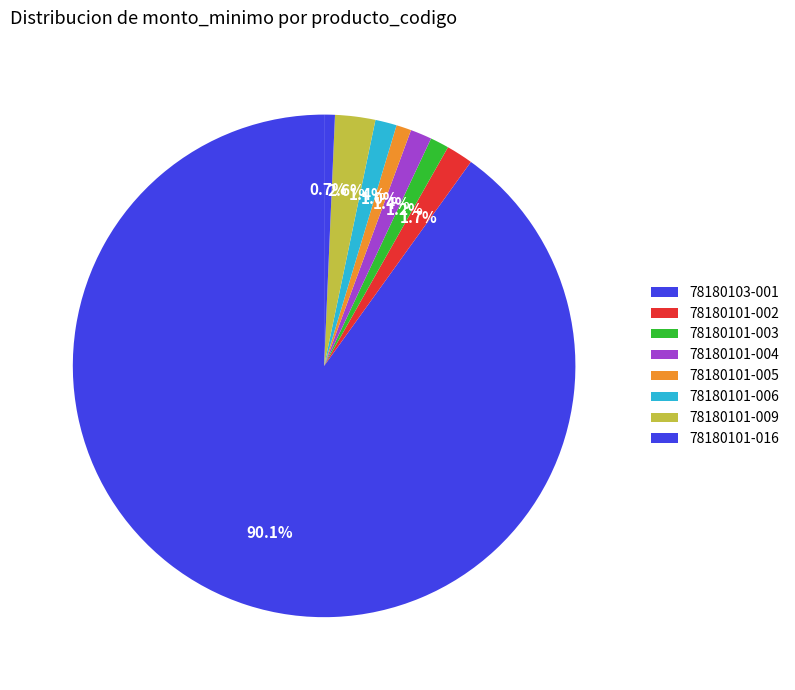

What percentage is the 78180101-005 slice, to the nearest percent?

1%